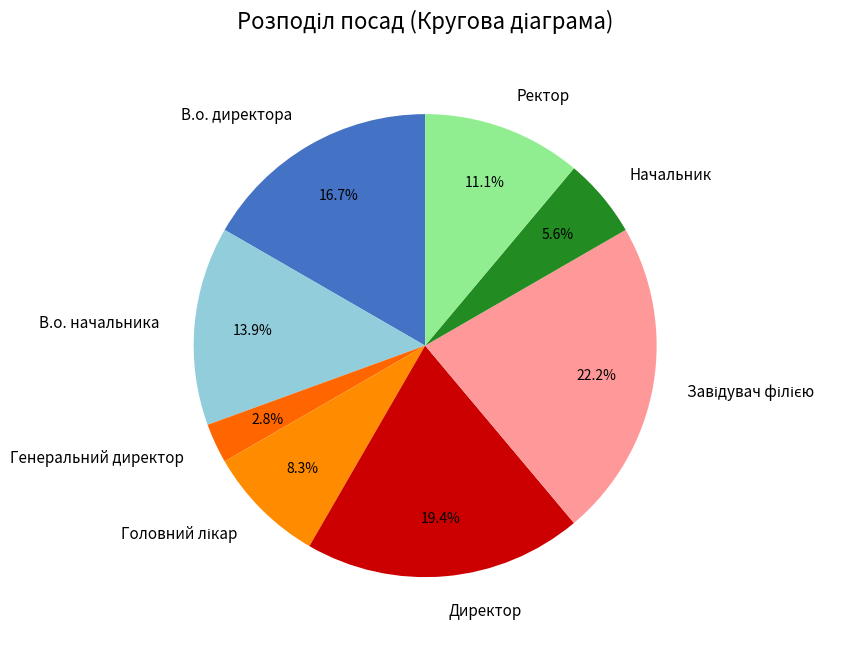

Combined, what portion of the pie is В.о. директора and В.о. начальника?

30.6%